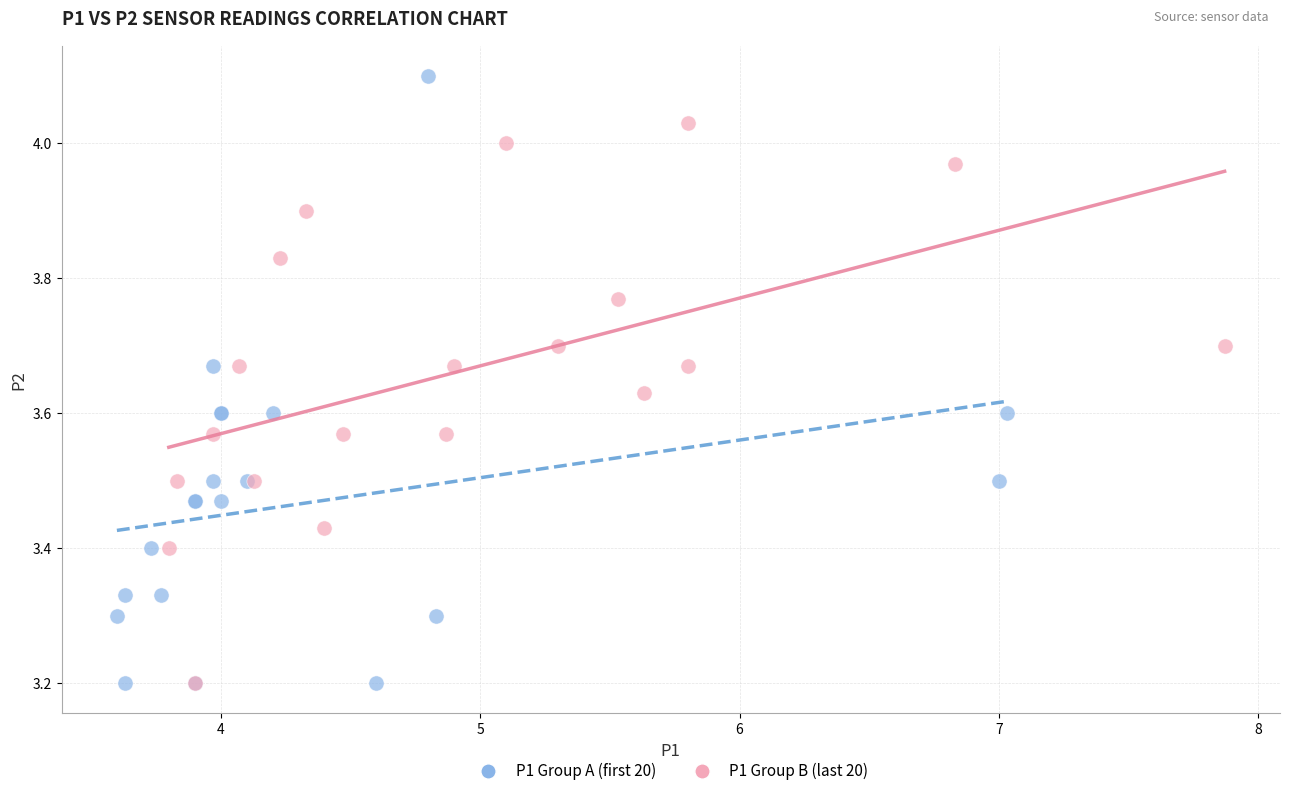

Which series reaches the maximum Y coordinate?

P1 Group A (first 20)